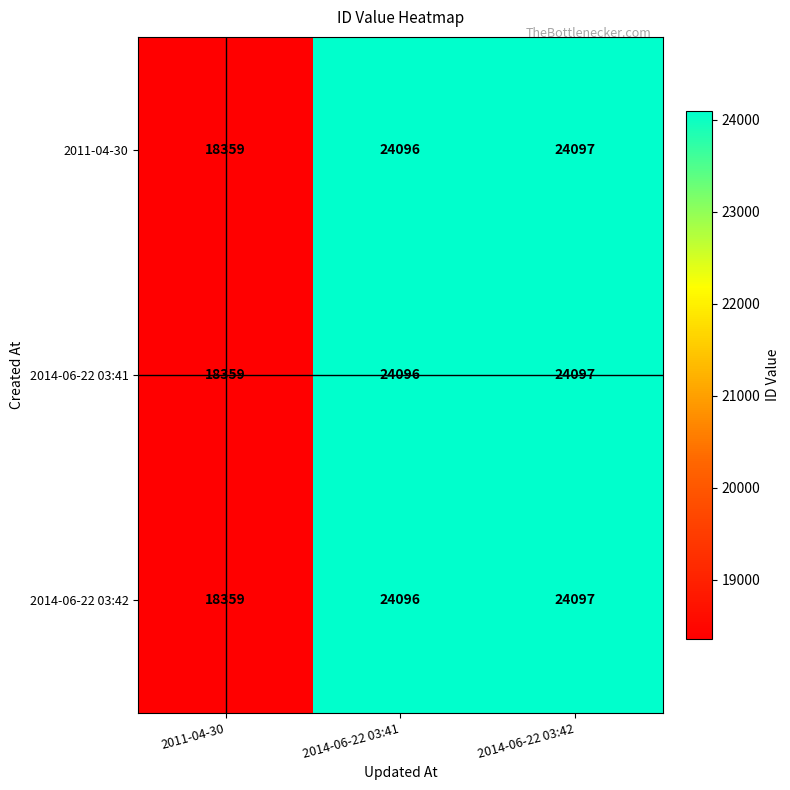

At how many categories does at least one series exceed 18881?

2